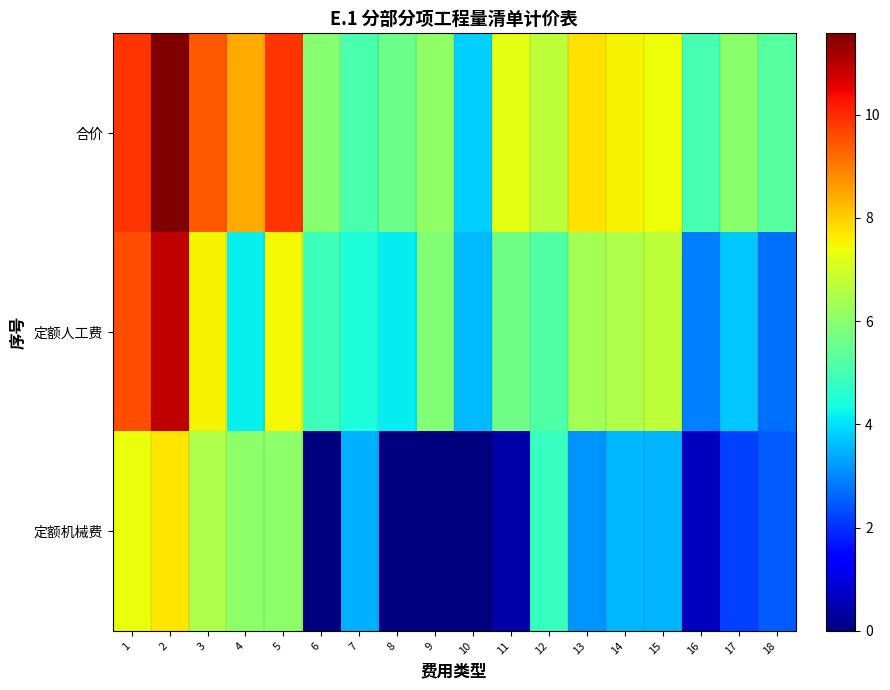

Reading left to right, what are all the values shown in this chart?

合价: 1=9.9	2=11.6	3=9.4	4=8.4	5=9.9	6=6.0	7=5.1	8=5.6	9=6.1	10=3.8	11=7.3	12=6.7	13=7.7	14=7.5	15=7.4	16=5.0	17=6.0	18=5.3
定额人工费: 1=9.6	2=10.9	3=7.5	4=4.2	5=7.5	6=4.9	7=4.5	8=4.1	9=5.9	10=3.6	11=5.6	12=5.2	13=6.3	14=6.5	15=6.7	16=2.9	17=3.7	18=2.7
定额机械费: 1=7.3	2=7.7	3=6.5	4=6.0	5=6.1	6=0.0	7=3.5	8=0.0	9=0.0	10=0.0	11=0.4	12=4.8	13=3.1	14=3.6	15=3.5	16=0.7	17=2.2	18=2.5